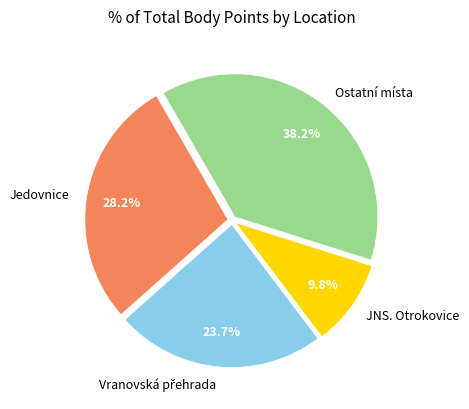

How much of the chart is everything except Jedovnice?

71.8%